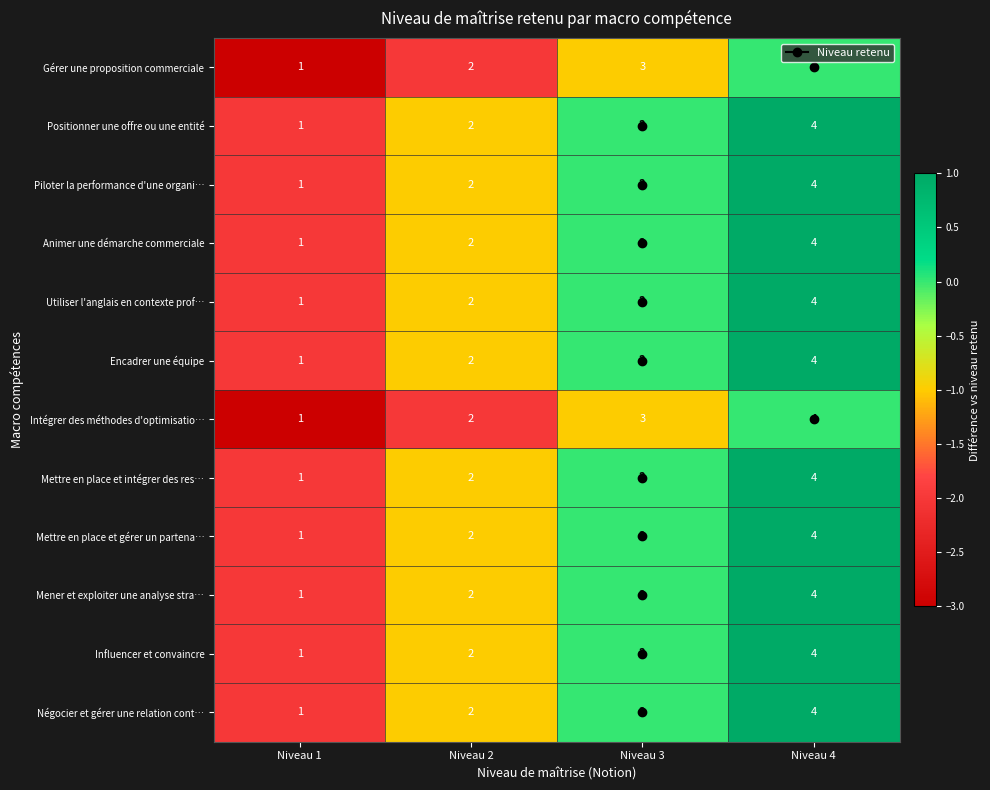

What is the sum of the Négocier et gérer une relation cont… values at Niveau 4 and Niveau 2?

6